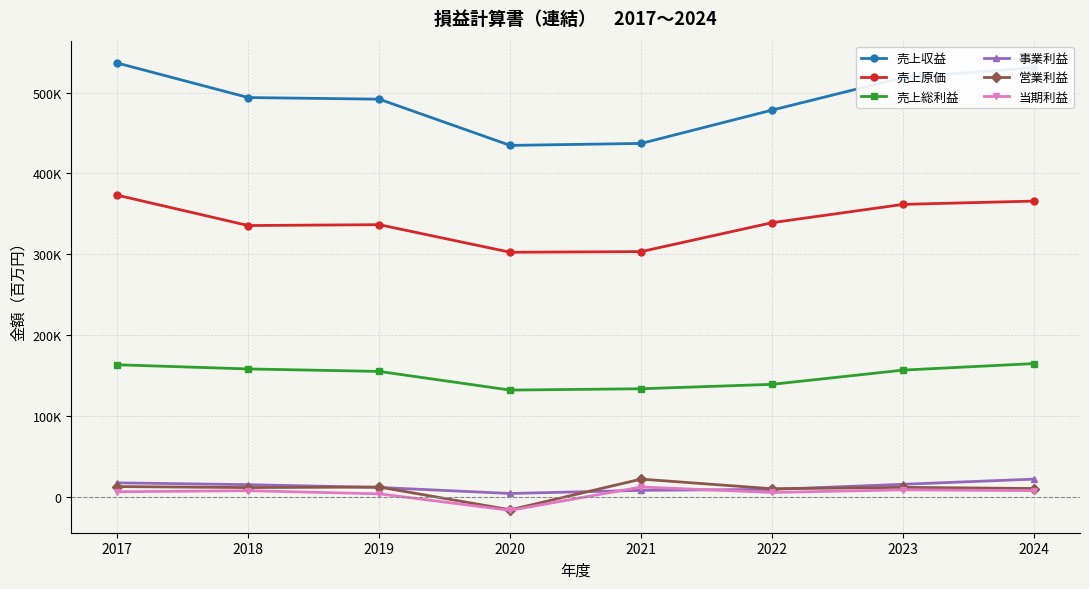

Which series has the largest range (max minus min)?

売上収益